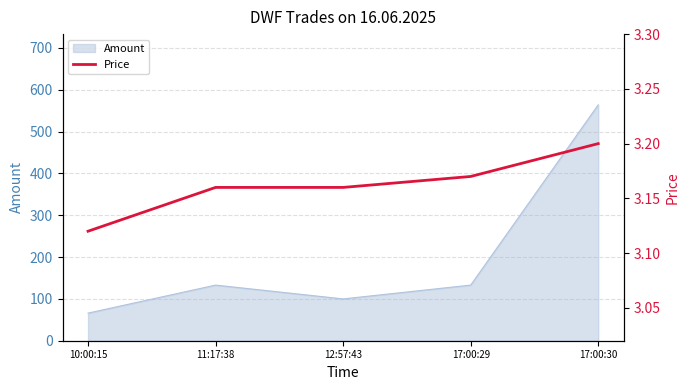

True or false: Amount has a value of 226 at 17:00:29.

False